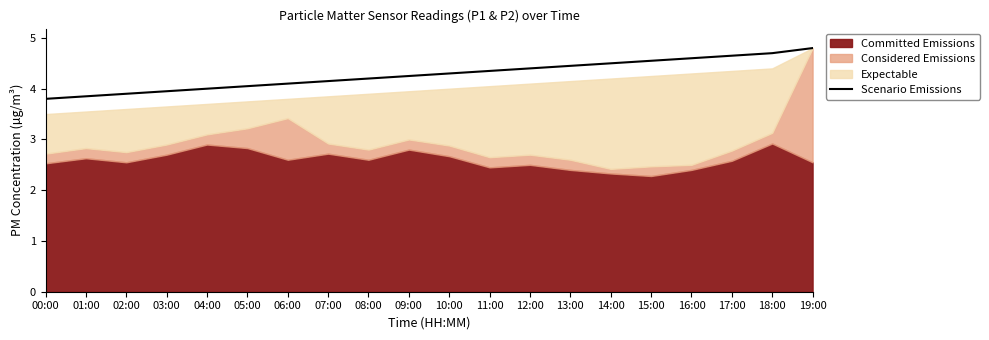

How many lines are shown in the chart?

1